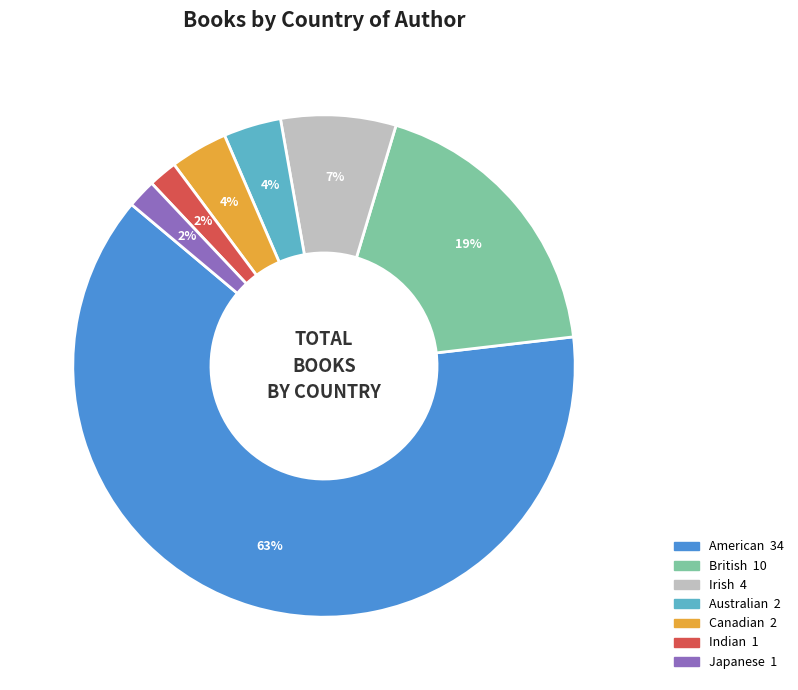

Between Australian and Japanese, which is larger?

Australian